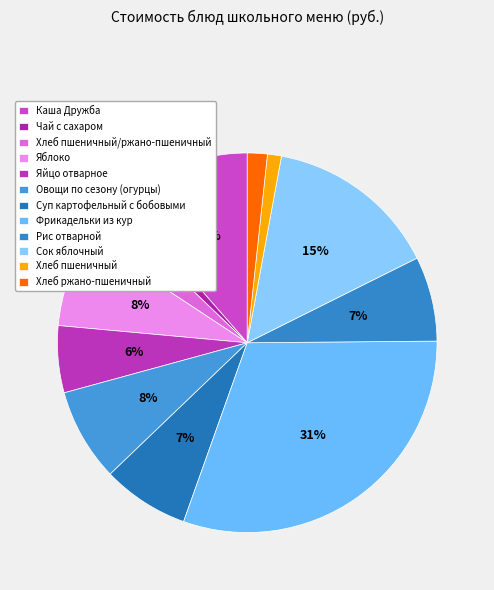

What is the ratio of the value at Рис отварной to the value at Фрикадельки из кур?

0.2